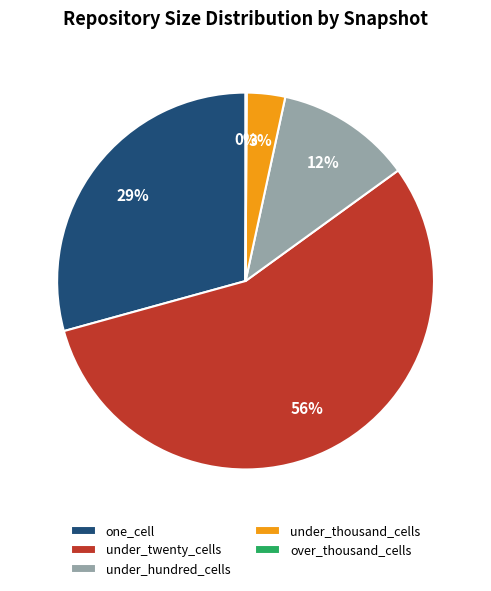

Is there a majority slice in this chart?

Yes